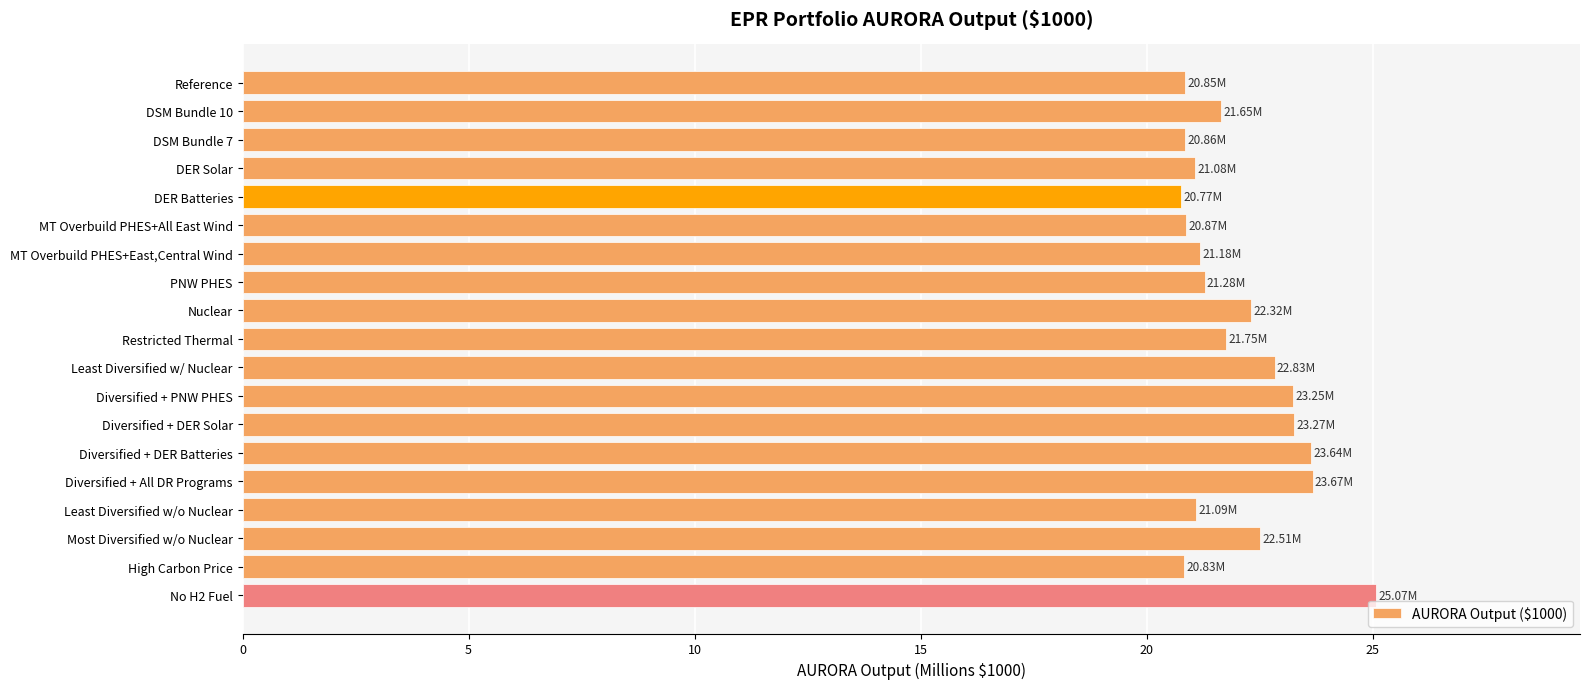

Does the chart contain stacked bars?

No